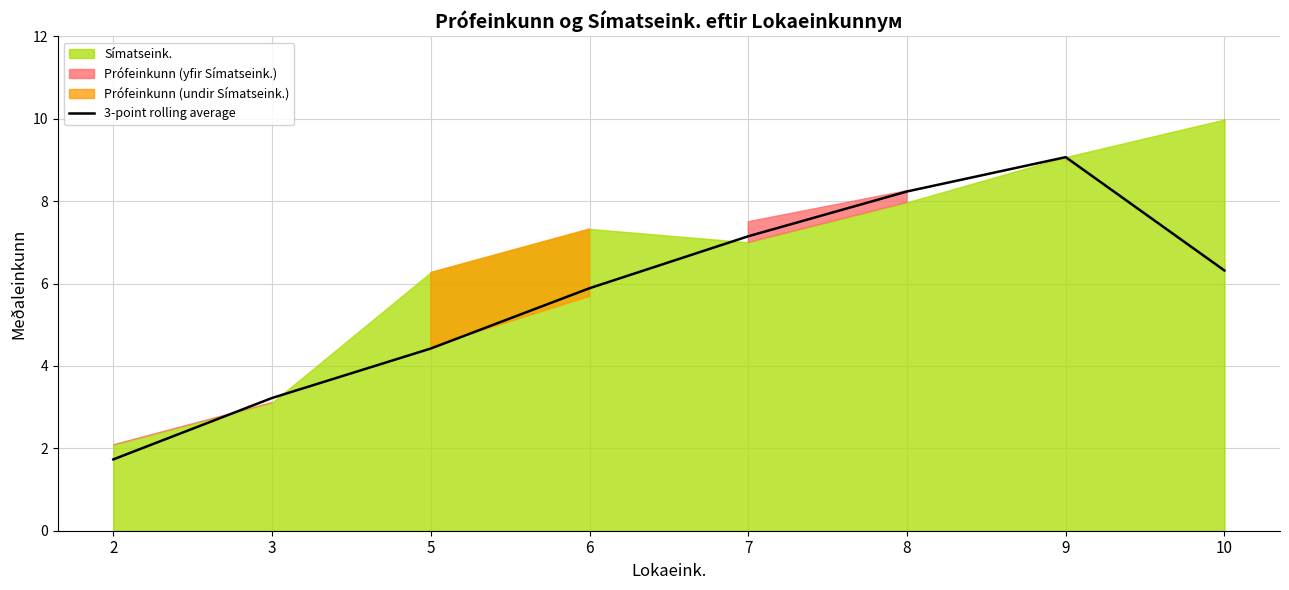

What is the change in value from 3 to 6?

+2.7